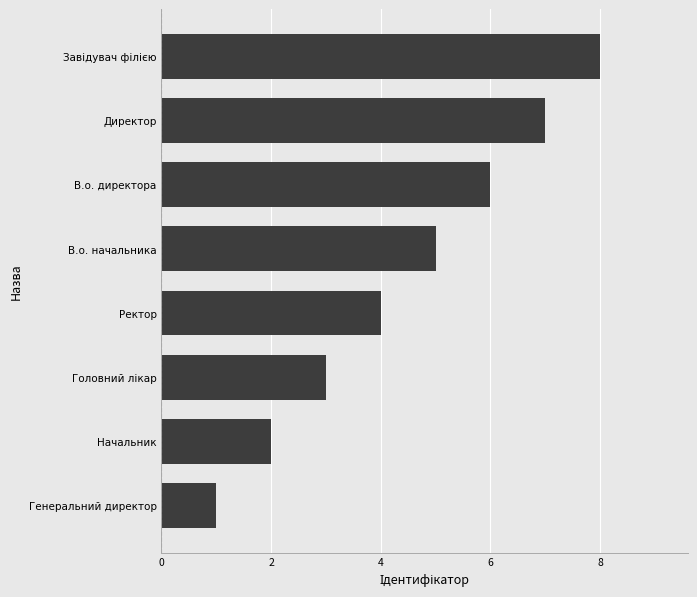

The chart shows a value of 0 at Генеральний директор. True or false?

False